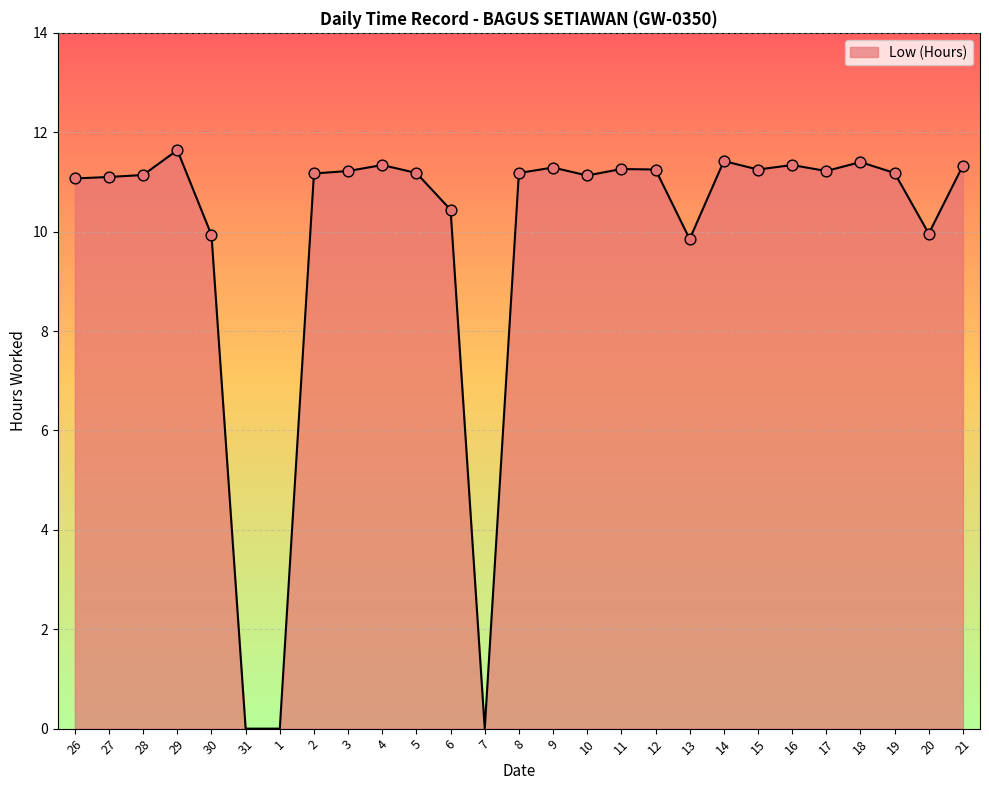

What is the change in value from 8 to 13?

-1.3